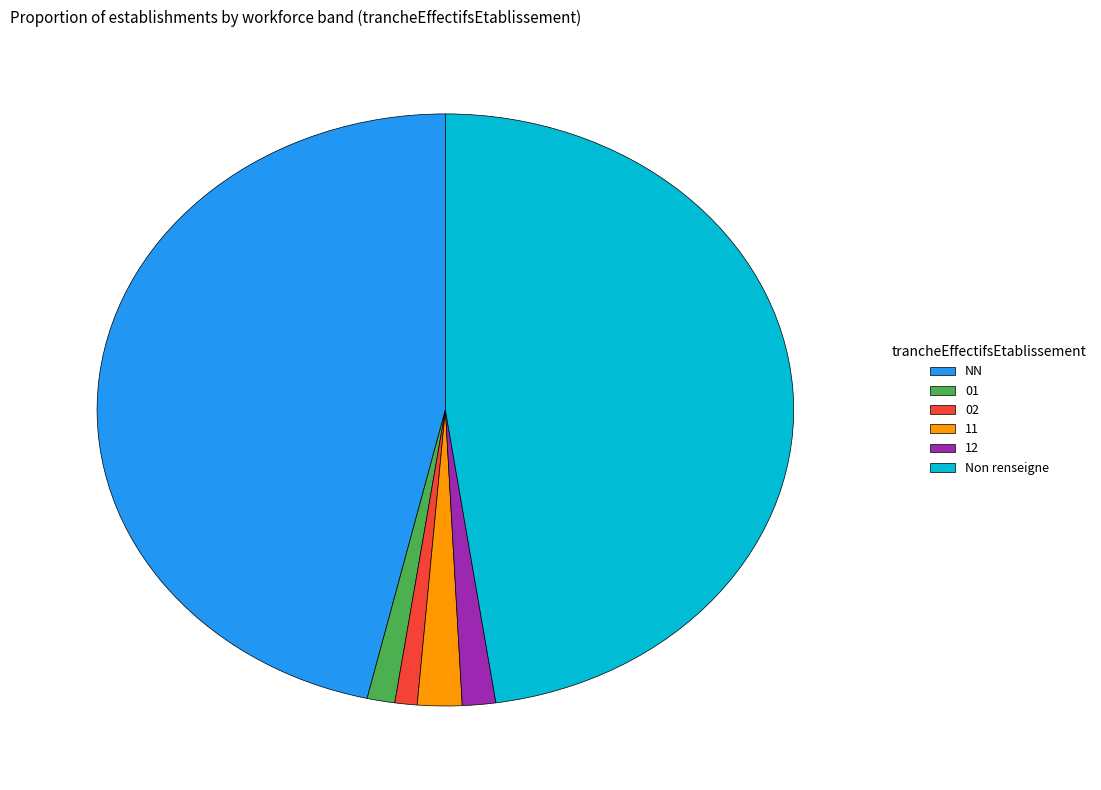

Which has a higher value, 11 or Non renseigne?

Non renseigne